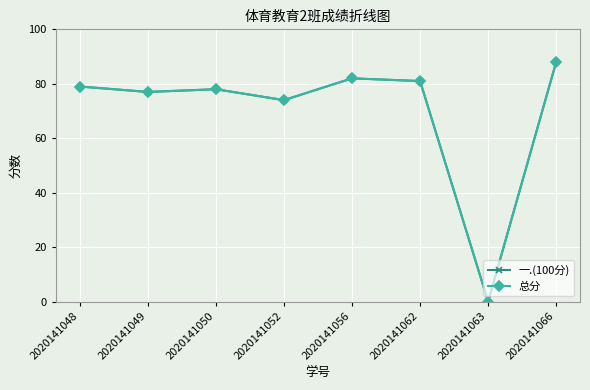

At which label does 一.(100分) first exceed 79?

2020141056